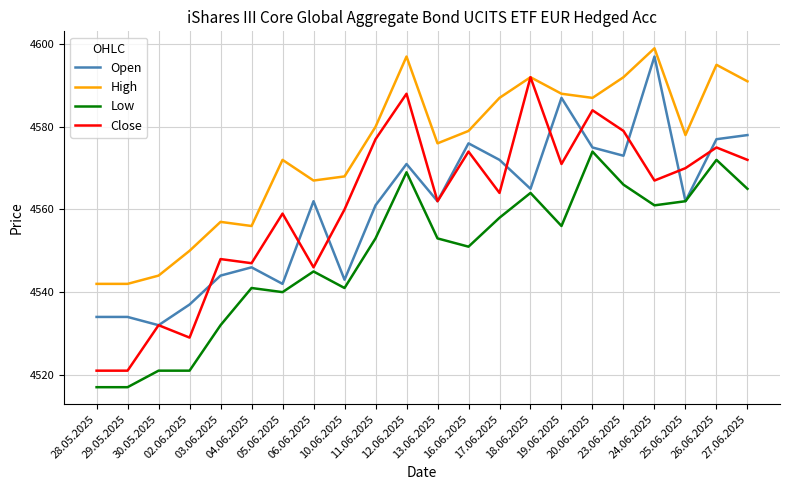

What is the difference between the highest and lowest values at 28.05.2025?

25